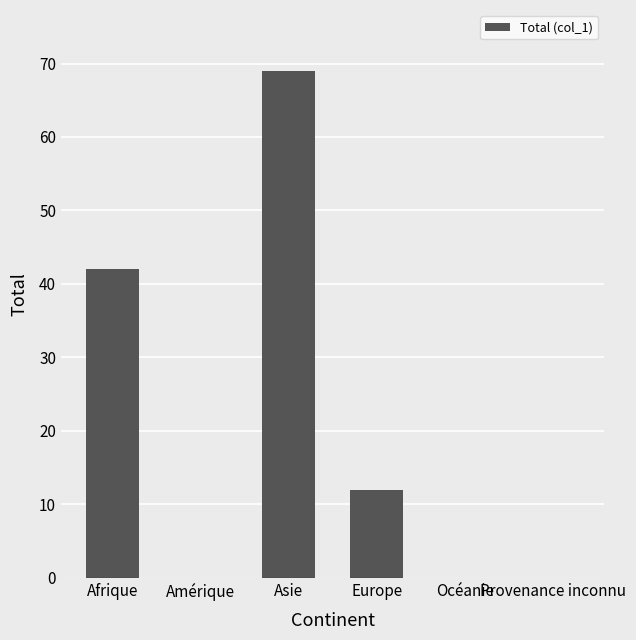

How many values are between 0 and 42?

5